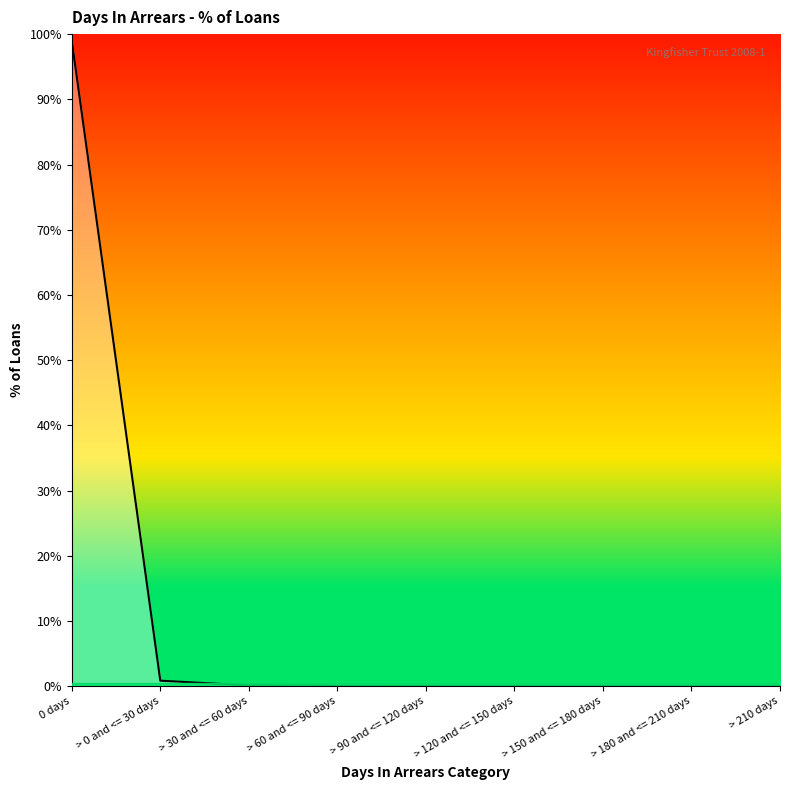

What is the greatest value displayed?

1.0